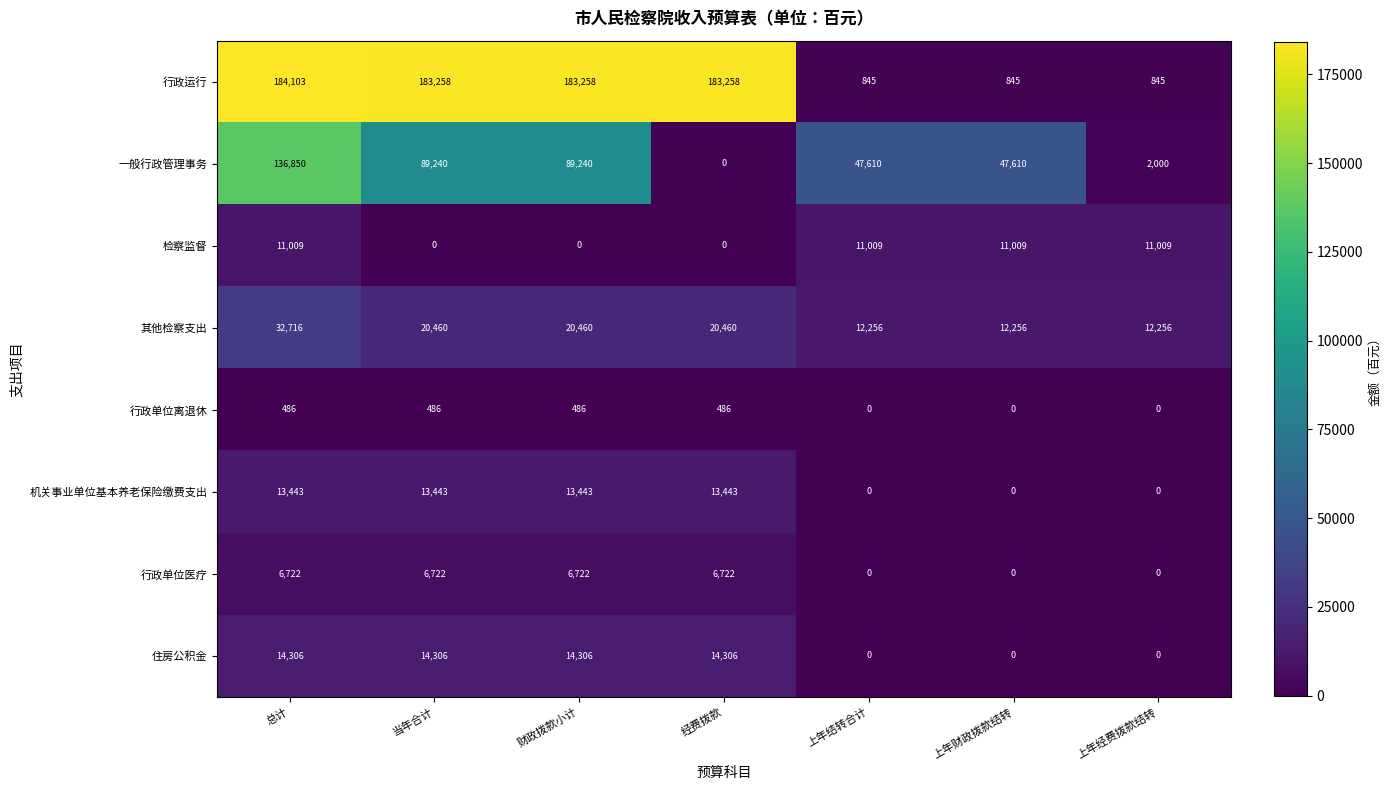

Is it true that 行政运行 equals 845 at 上年结转合计?

True